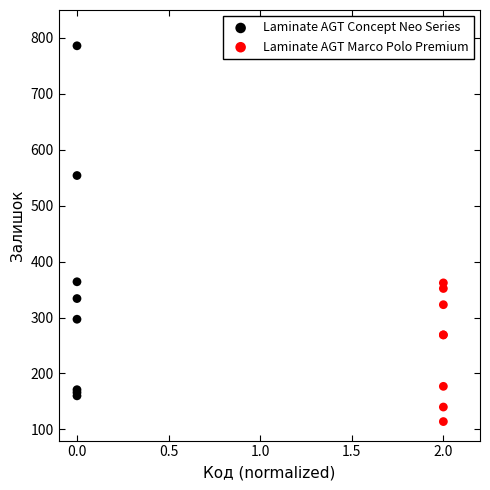

Which series has the widest spread of Y values?

Laminate AGT Concept Neo Series